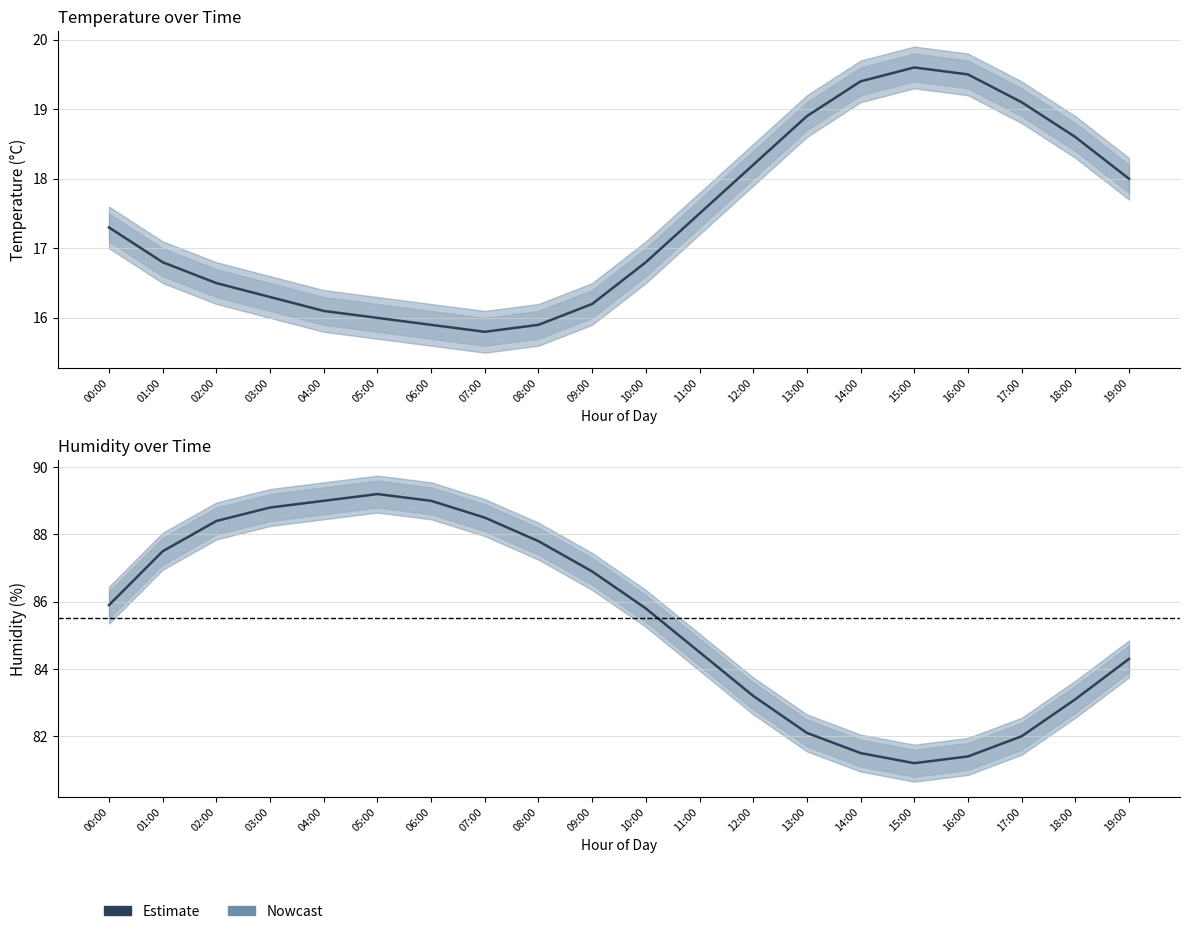

How many values in the humidity series exceed 85?

11